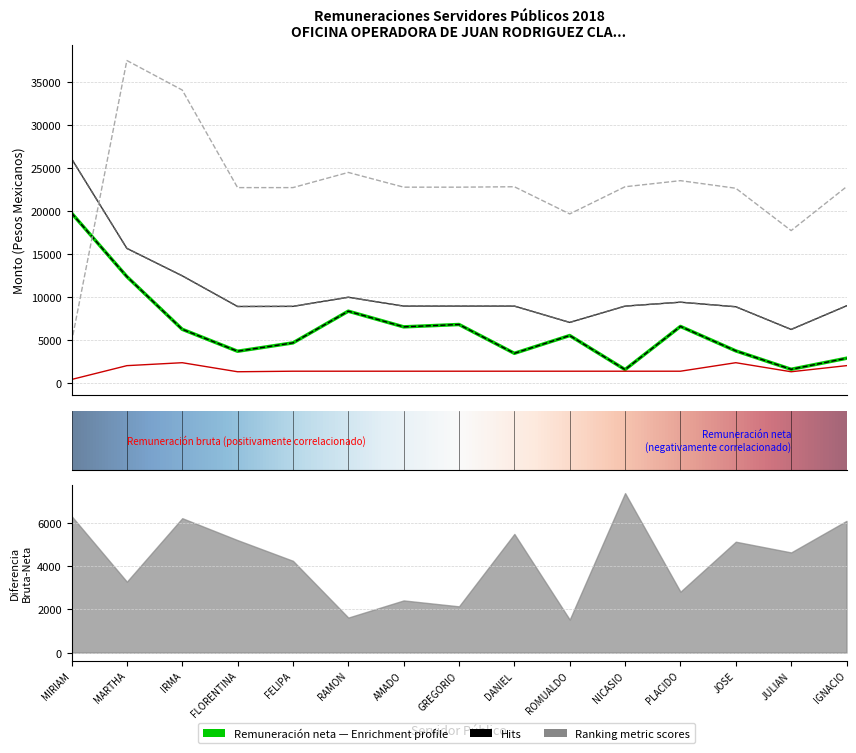

List the labels in order of Monto bruto aguinaldo value, smallest first.

MIRIAM, JULIAN, ROMUALDO, JOSE, FLORENTINA, FELIPA, AMADO, GREGORIO, DANIEL, NICASIO, IGNACIO, PLACIDO, RAMON, IRMA, MARTHA